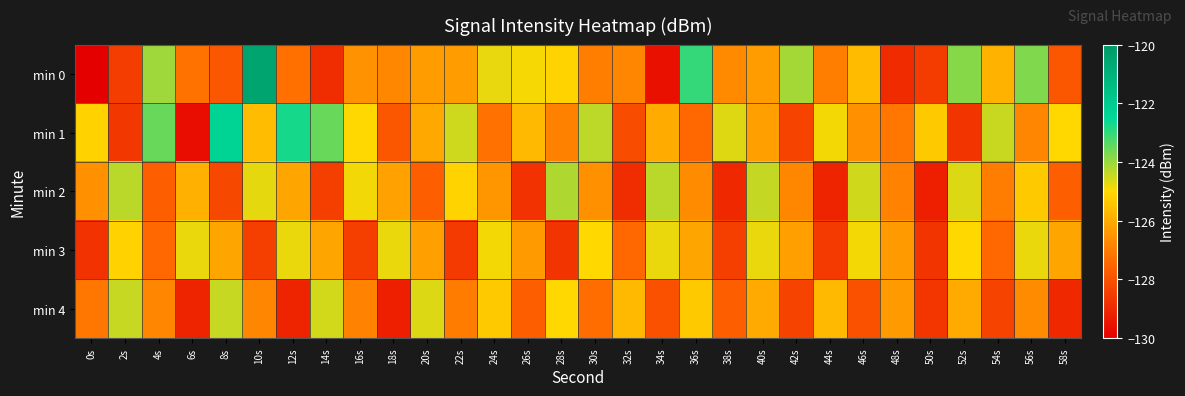

Reading left to right, extract all data points from this chart.

min 0: 0s=-220.0	2s=-128.5	4s=-124.1	6s=-127.2	8s=-127.8	10s=-120.5	12s=-127.3	14s=-128.9	16s=-126.5	18s=-126.8	20s=-126.3	22s=-126.3	24s=-124.8	26s=-124.9	28s=-125.1	30s=-127.0	32s=-126.8	34s=-129.6	36s=-123.0	38s=-126.7	40s=-126.3	42s=-124.1	44s=-127.0	46s=-125.6	48s=-128.9	50s=-128.5	52s=-123.8	54s=-125.8	56s=-123.8	58s=-127.9
min 1: 0s=-125.1	2s=-128.6	4s=-123.5	6s=-129.7	8s=-122.3	10s=-125.6	12s=-122.7	14s=-123.5	16s=-125.0	18s=-127.8	20s=-126.0	22s=-124.5	24s=-127.2	26s=-125.7	28s=-126.9	30s=-124.3	32s=-128.1	34s=-126.0	36s=-127.5	38s=-124.7	40s=-126.2	42s=-128.3	44s=-124.9	46s=-126.6	48s=-127.1	50s=-125.3	52s=-128.7	54s=-124.5	56s=-126.8	58s=-125.0
min 2: 0s=-126.5	2s=-124.3	4s=-127.7	6s=-125.9	8s=-128.2	10s=-124.8	12s=-126.1	14s=-128.4	16s=-124.9	18s=-126.2	20s=-127.7	22s=-125.1	24s=-126.4	26s=-128.8	28s=-124.2	30s=-126.5	32s=-128.9	34s=-124.3	36s=-126.7	38s=-129.0	40s=-124.4	42s=-126.8	44s=-129.1	46s=-124.5	48s=-126.9	50s=-129.2	52s=-124.7	54s=-127.0	56s=-125.3	58s=-127.7
min 3: 0s=-128.8	2s=-125.1	4s=-127.5	6s=-124.8	8s=-126.1	10s=-128.5	12s=-124.8	14s=-126.1	16s=-128.5	18s=-124.8	20s=-126.2	22s=-128.6	24s=-124.9	26s=-126.3	28s=-128.7	30s=-125.0	32s=-127.5	34s=-124.8	36s=-126.1	38s=-128.5	40s=-124.8	42s=-126.2	44s=-128.6	46s=-124.9	48s=-126.3	50s=-128.7	52s=-125.0	54s=-127.5	56s=-124.8	58s=-126.1
min 4: 0s=-127.1	2s=-124.4	4s=-126.8	6s=-129.1	8s=-124.4	10s=-126.8	12s=-129.1	14s=-124.6	16s=-126.9	18s=-129.2	20s=-124.7	22s=-127.0	24s=-125.3	26s=-127.7	28s=-125.0	30s=-127.3	32s=-125.7	34s=-128.0	36s=-125.3	38s=-127.7	40s=-126.0	42s=-128.3	44s=-125.7	46s=-128.0	48s=-126.3	50s=-128.7	52s=-126.0	54s=-128.3	56s=-126.7	58s=-129.0